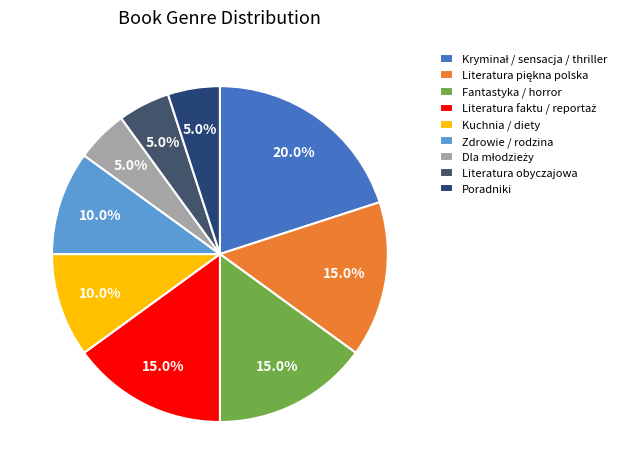

Does any single category account for the majority?

No